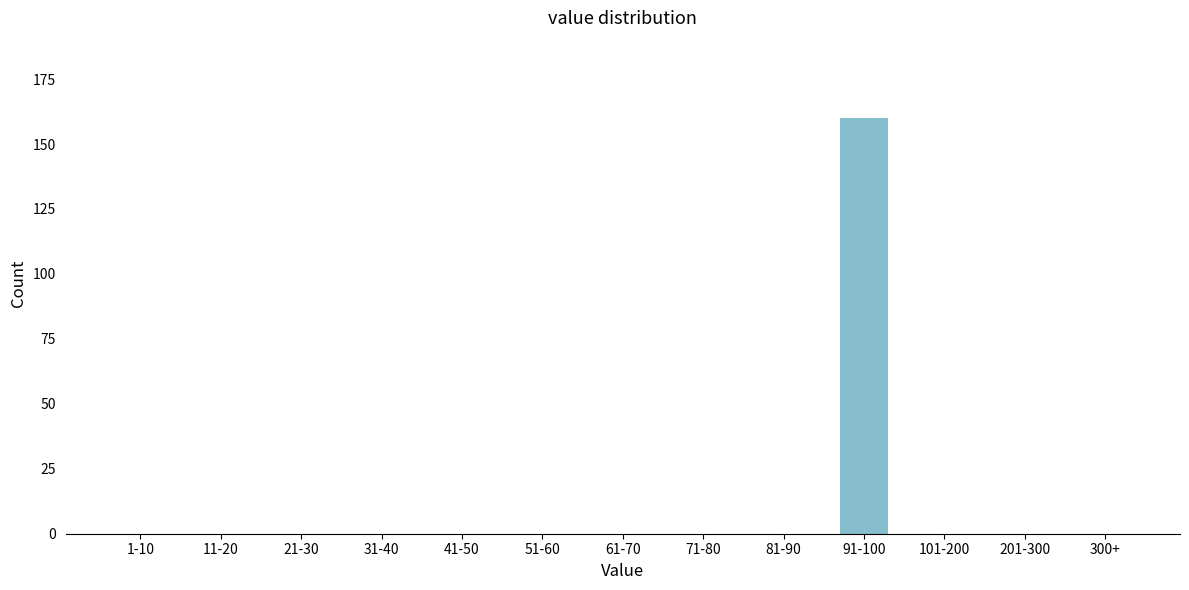

Reading right to left, list all the values displayed in this chart.

300+=0	201-300=0	101-200=0	91-100=160	81-90=0	71-80=0	61-70=0	51-60=0	41-50=0	31-40=0	21-30=0	11-20=0	1-10=0